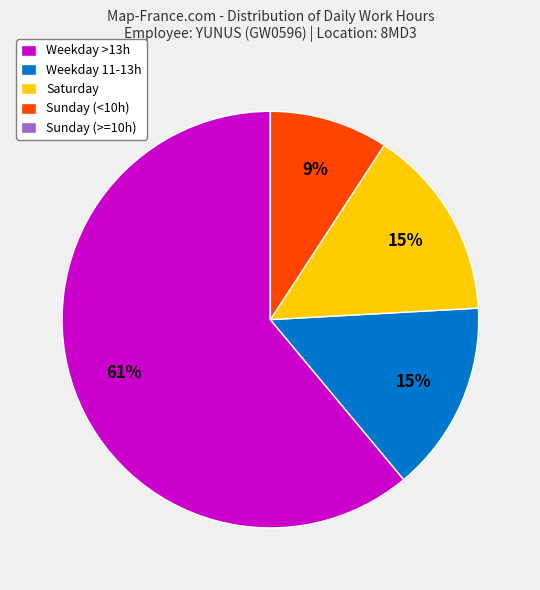

What percentage is the Sunday (<10h) slice, to the nearest percent?

9%